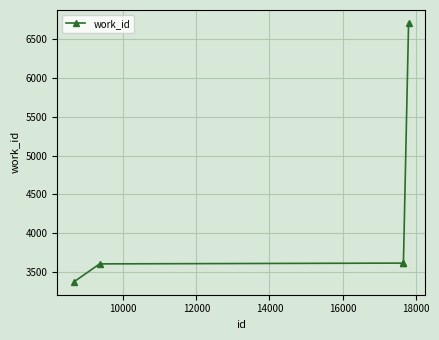

True or false: the data has more than 1 interior local peaks.

False